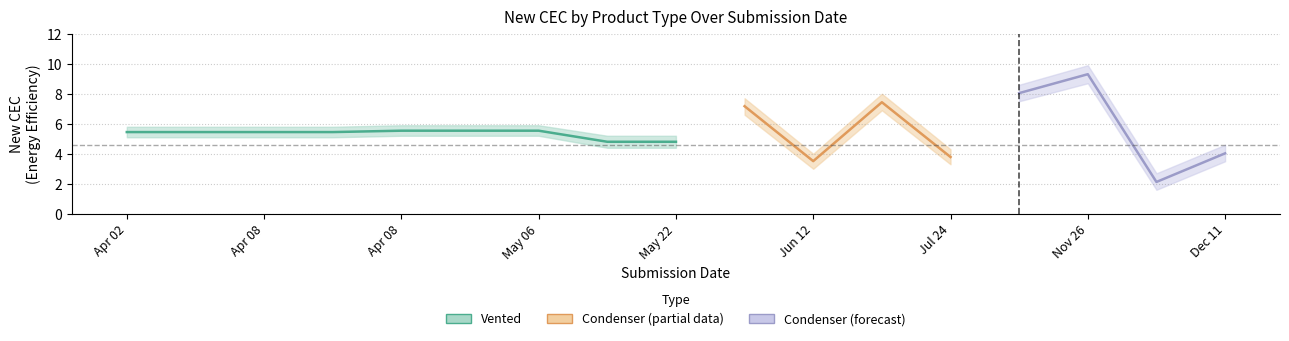

The Vented series shows 5.4 at 3. True or false?

True